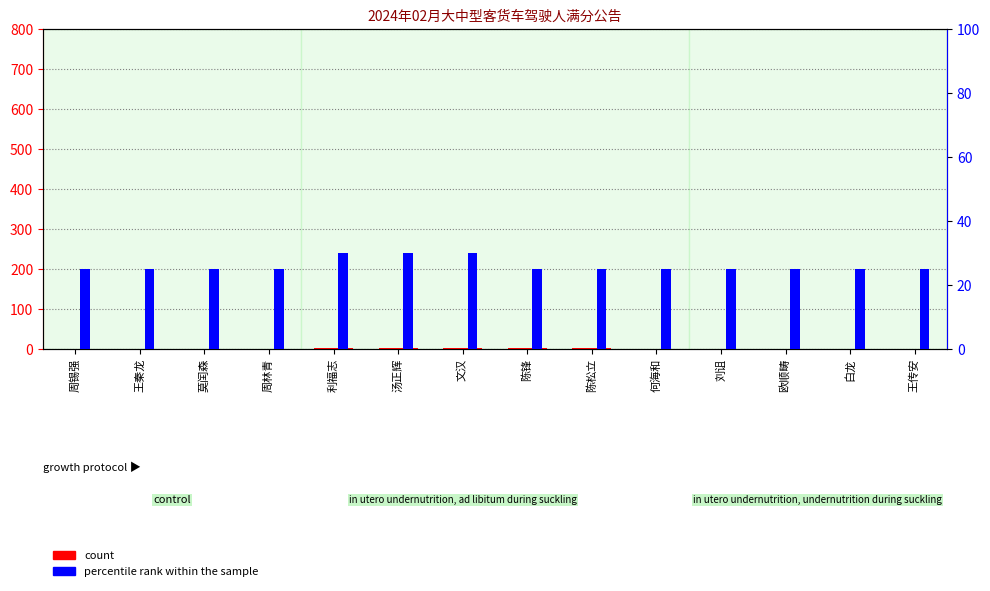

Rank the series by their maximum value, from lowest to highest.

count, percentile rank within the sample